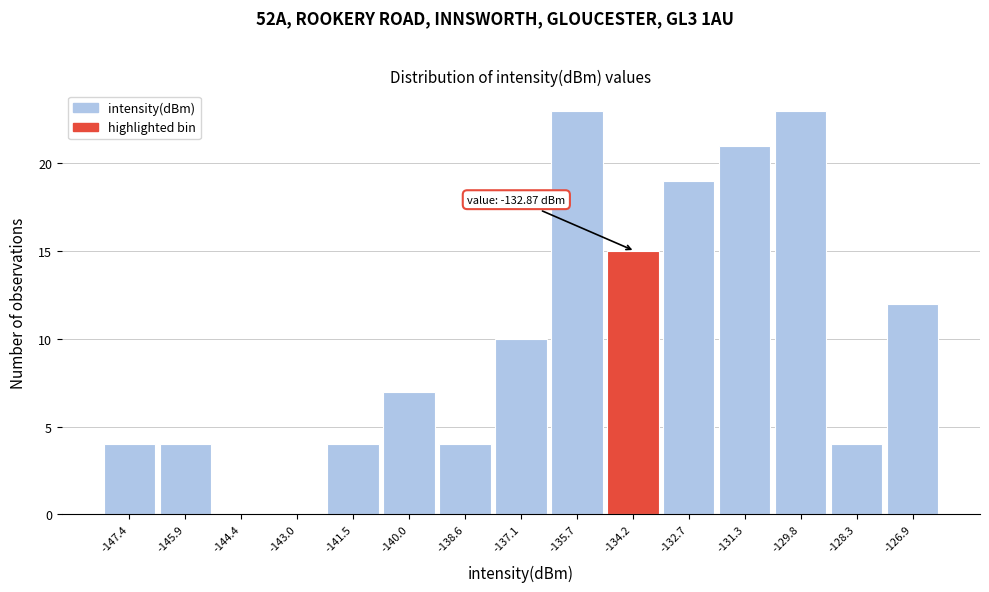

Reading left to right, what are all the values shown in this chart?

-147.4=4	-145.9=4	-144.4=0	-143.0=0	-141.5=4	-140.0=7	-138.6=4	-137.1=10	-135.7=23	-134.2=15	-132.7=19	-131.3=21	-129.8=23	-128.3=4	-126.9=12